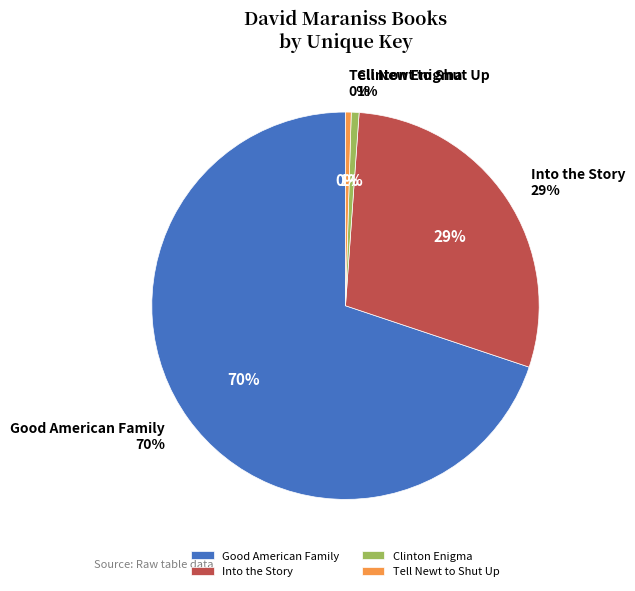

To the nearest percent, what portion does Clinton Enigma represent?

1%